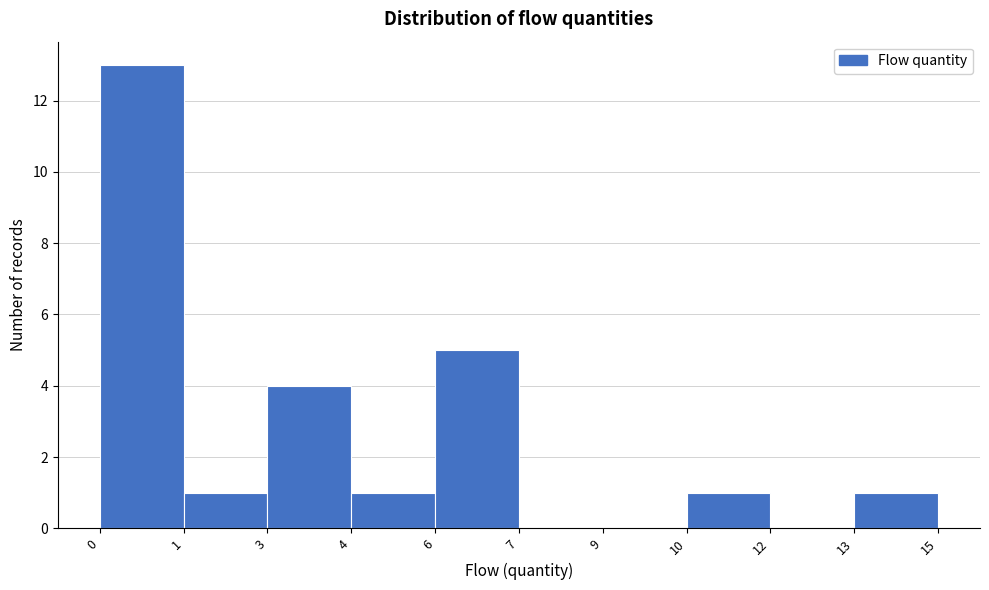

Reading left to right, extract all data points from this chart.

0=13	1=1	3=4	4=1	6=5	7=0	9=0	10=1	12=0	13=1